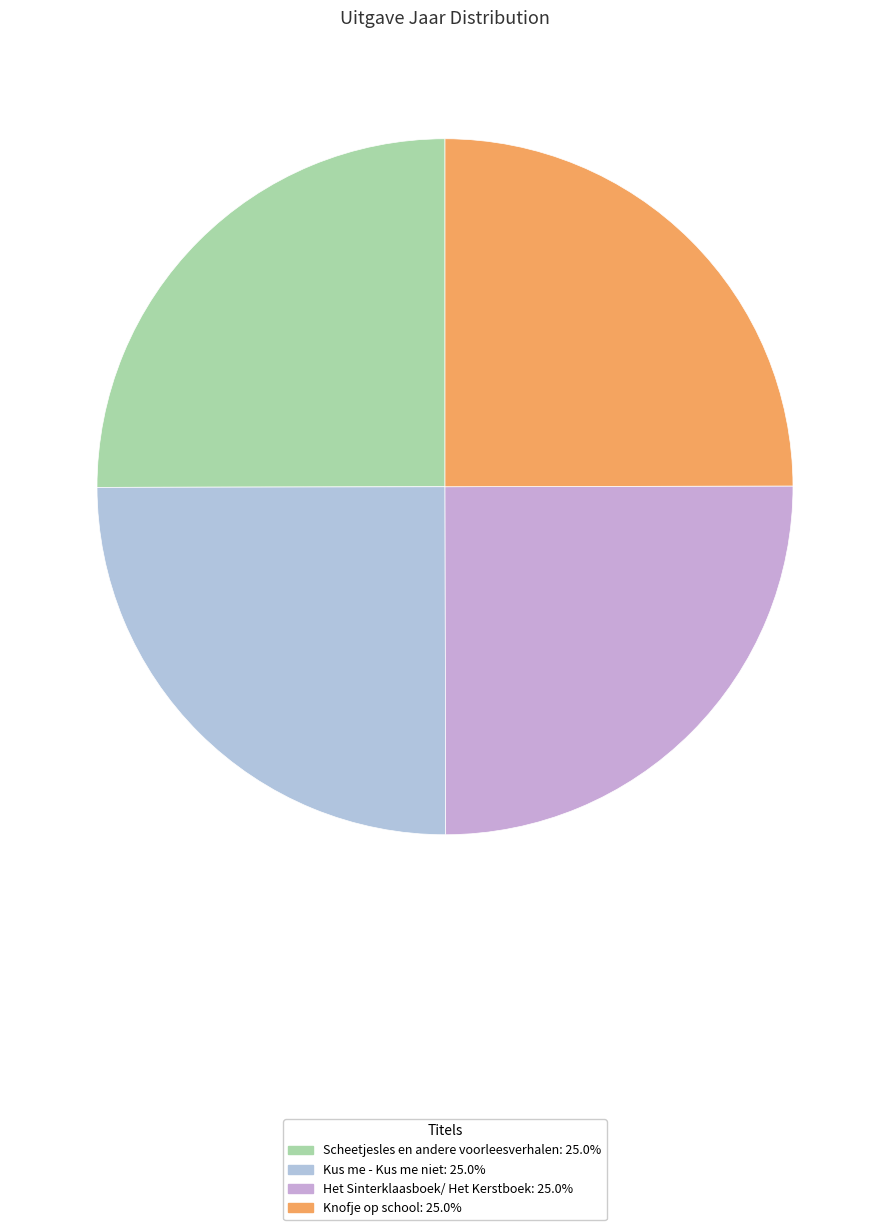

Approximately how many times larger is the value at Kus me - Kus me niet compared to Het Sinterklaasboek/ Het Kerstboek?

1.0